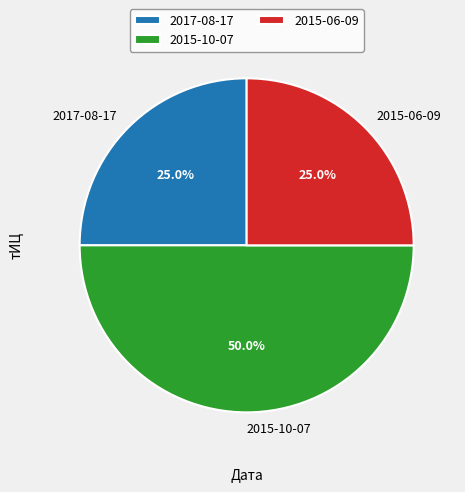

Is 2015-06-09 the majority of the pie?

No